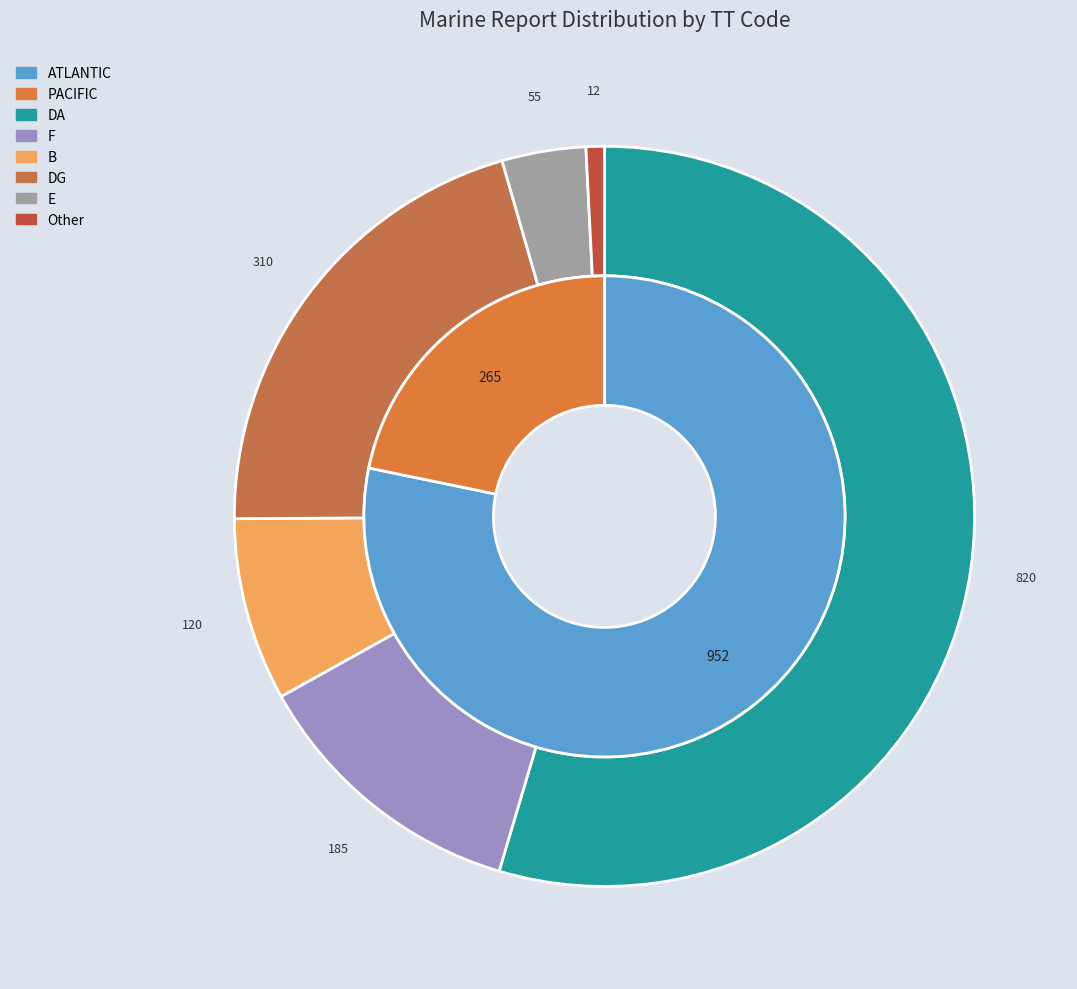

Count the number of slices in the pie.

9